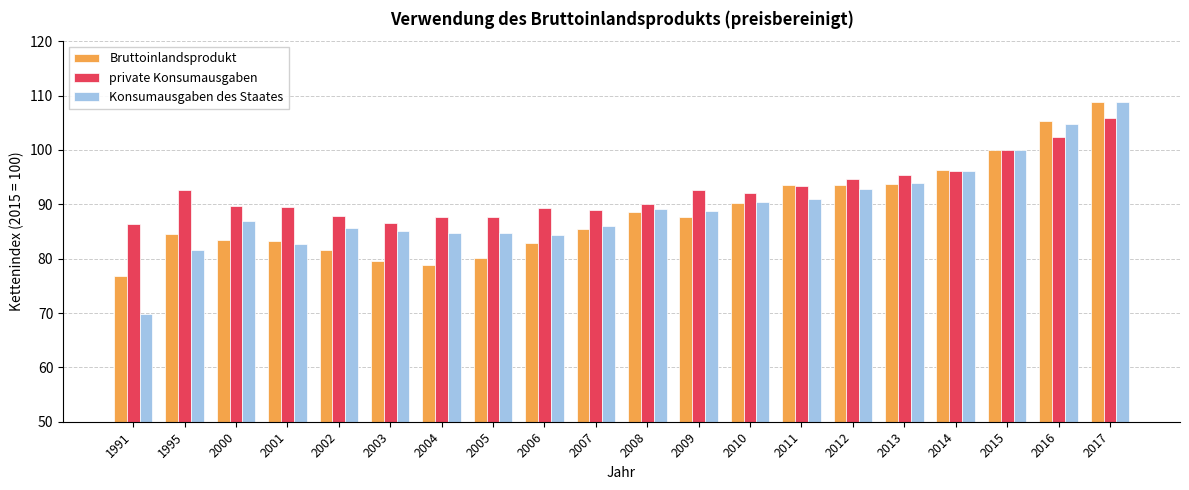

What is the value of the private Konsumausgaben bar at the 4th from the left?

89.5